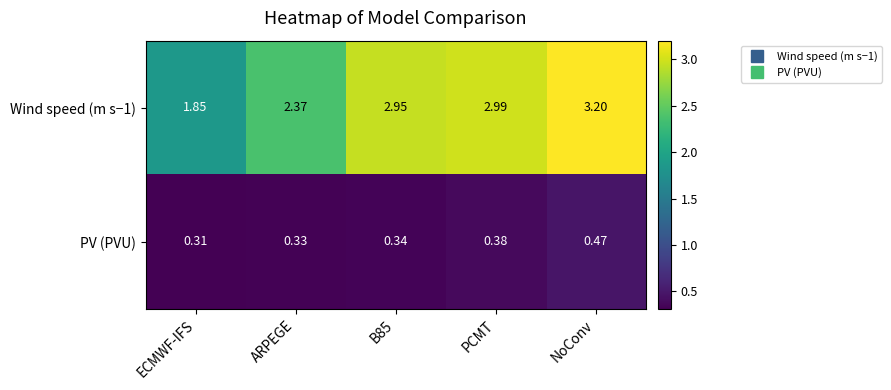

At which category is the sum across all series the highest?

NoConv